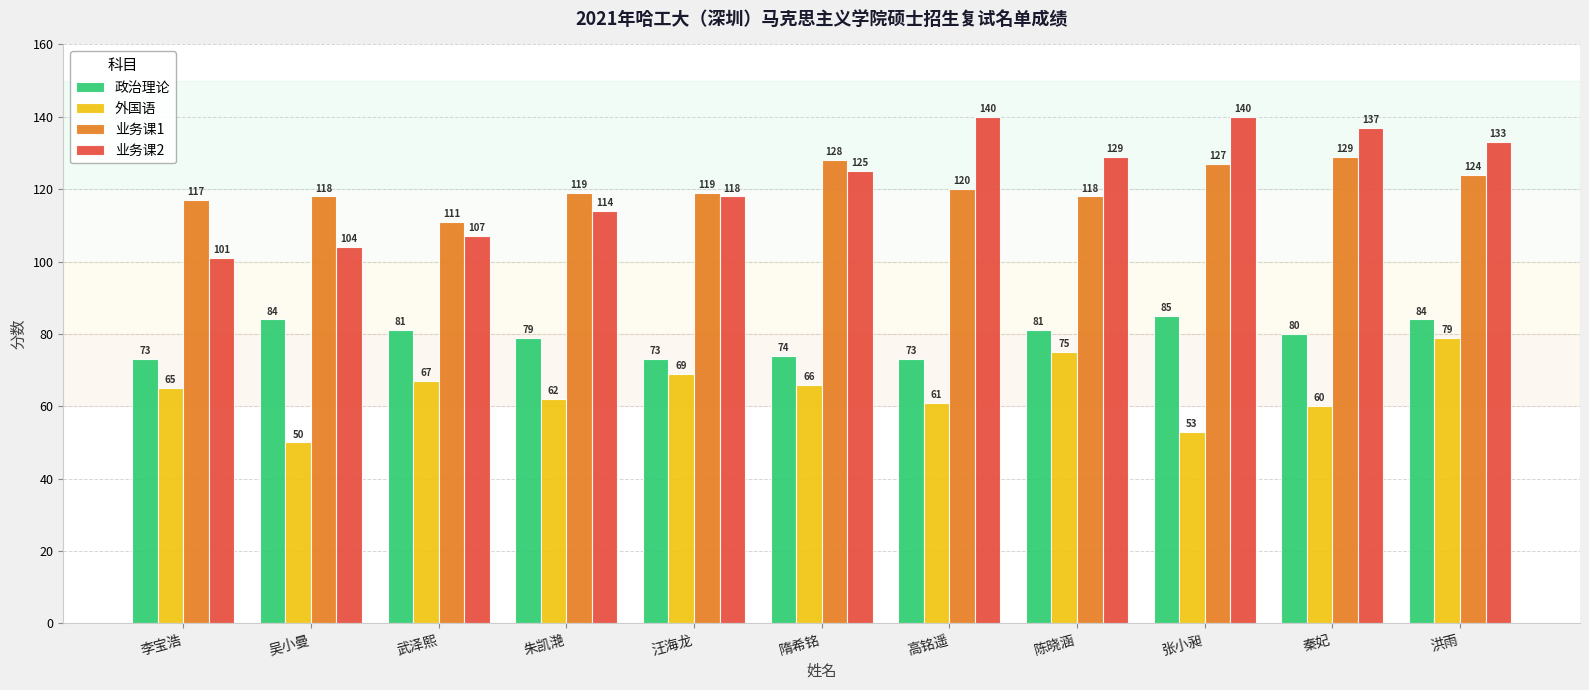

Reading left to right, list all the values displayed in this chart.

政治理论: 73	84	81	79	73	74	73	81	85	80	84
外国语: 65	50	67	62	69	66	61	75	53	60	79
业务课1: 117	118	111	119	119	128	120	118	127	129	124
业务课2: 101	104	107	114	118	125	140	129	140	137	133